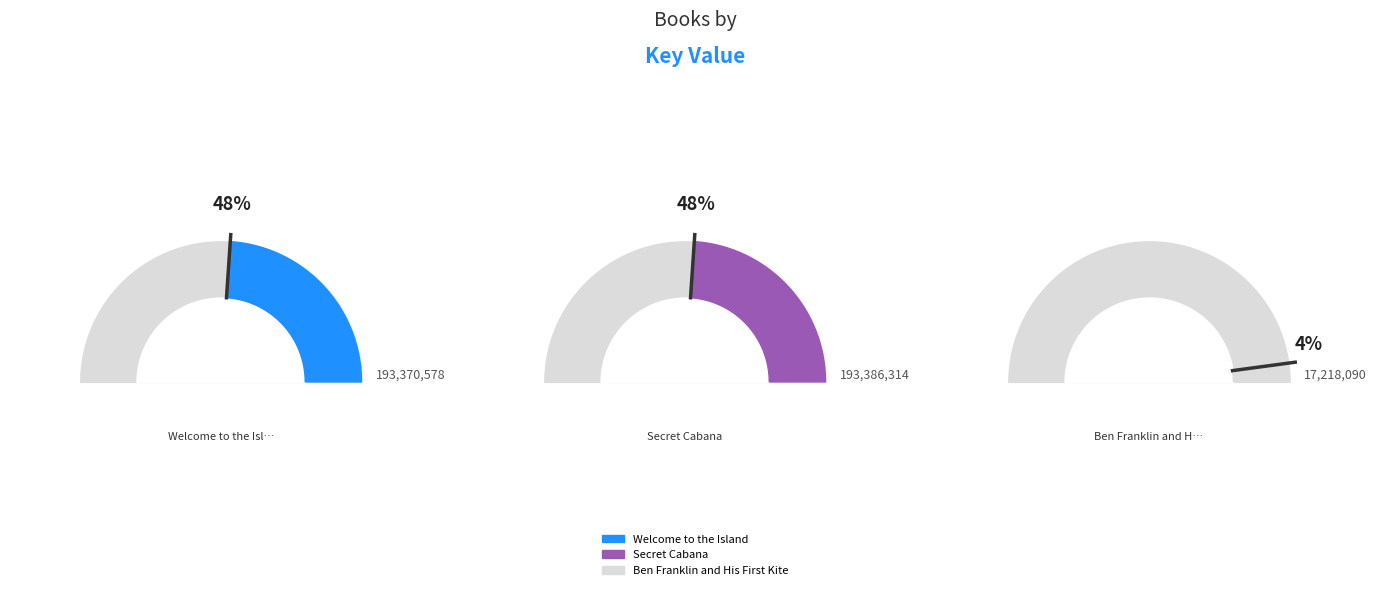

To the nearest percent, what percentage of the pie is Welcome to the Island?

48%